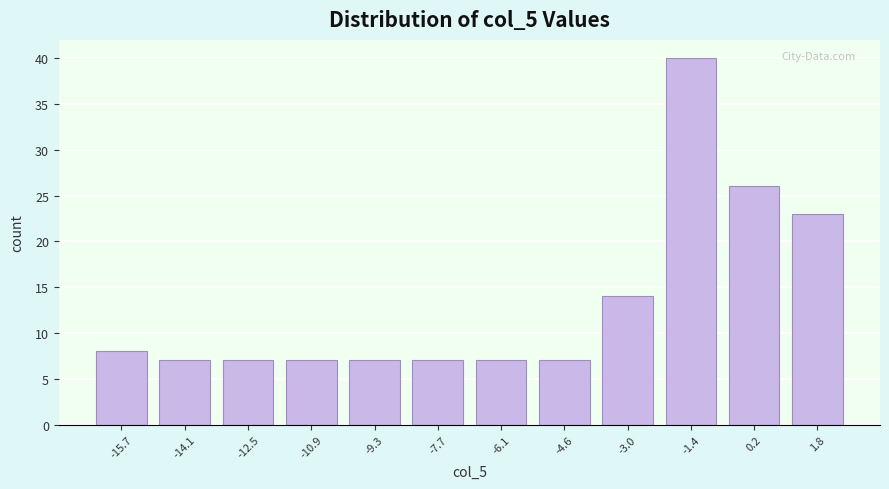

Reading left to right, list all the values displayed in this chart.

8	7	7	7	7	7	7	7	14	40	26	23